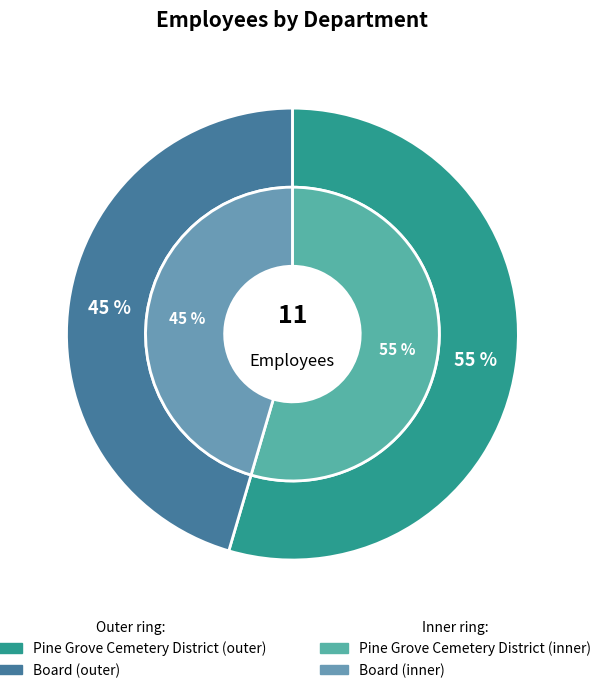

What portion of the pie excludes Board?

54.5%